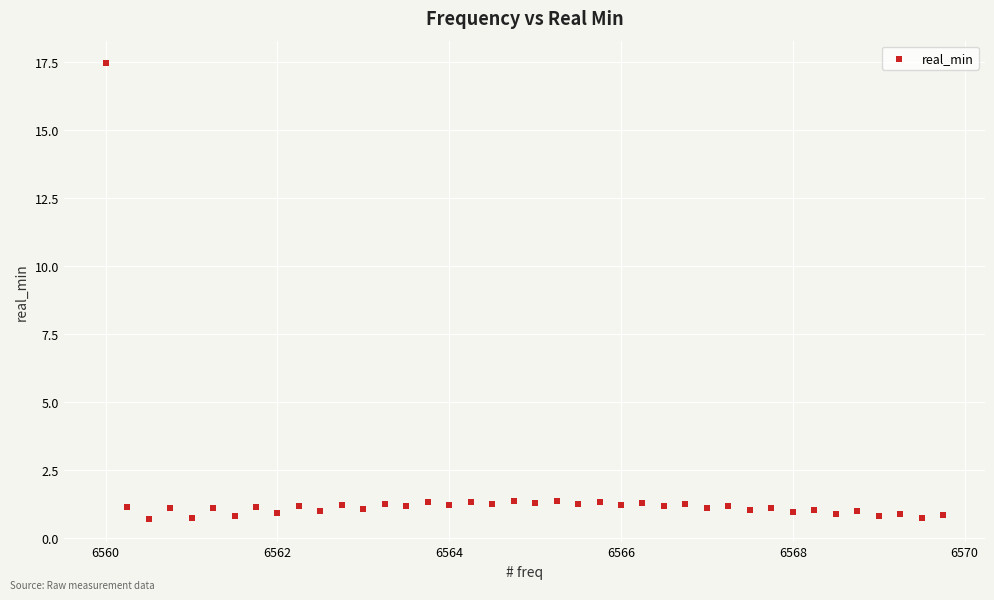

What is the range of Y values (max minus min)?

16.7